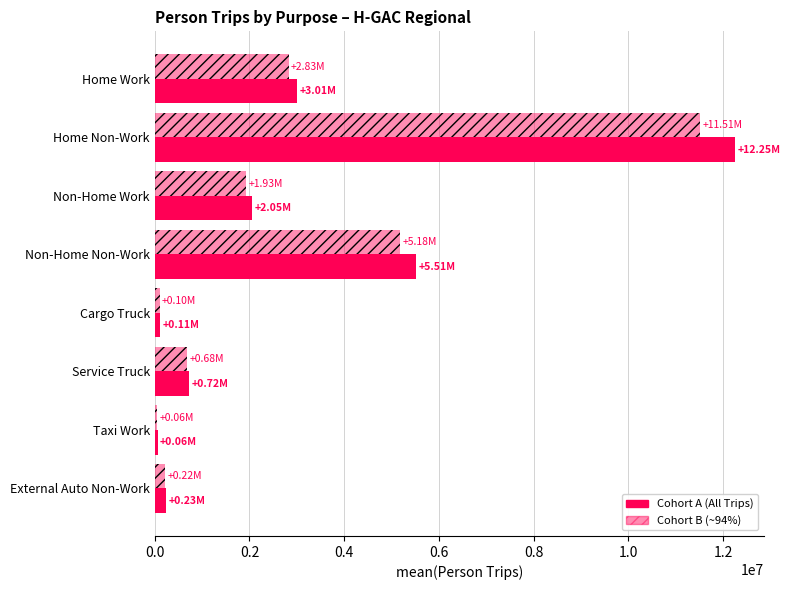

How many distinct data groups are displayed?

2